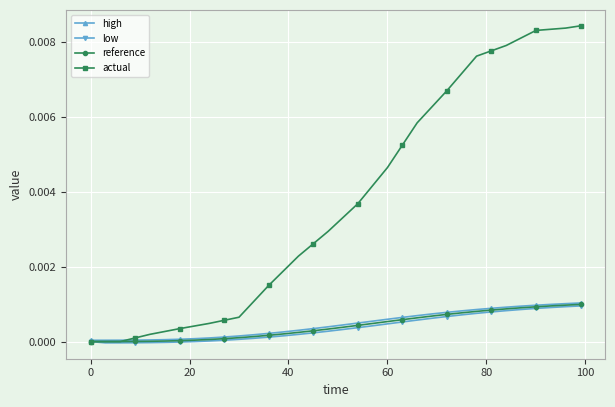

Which series has the largest total across all categories?

actual